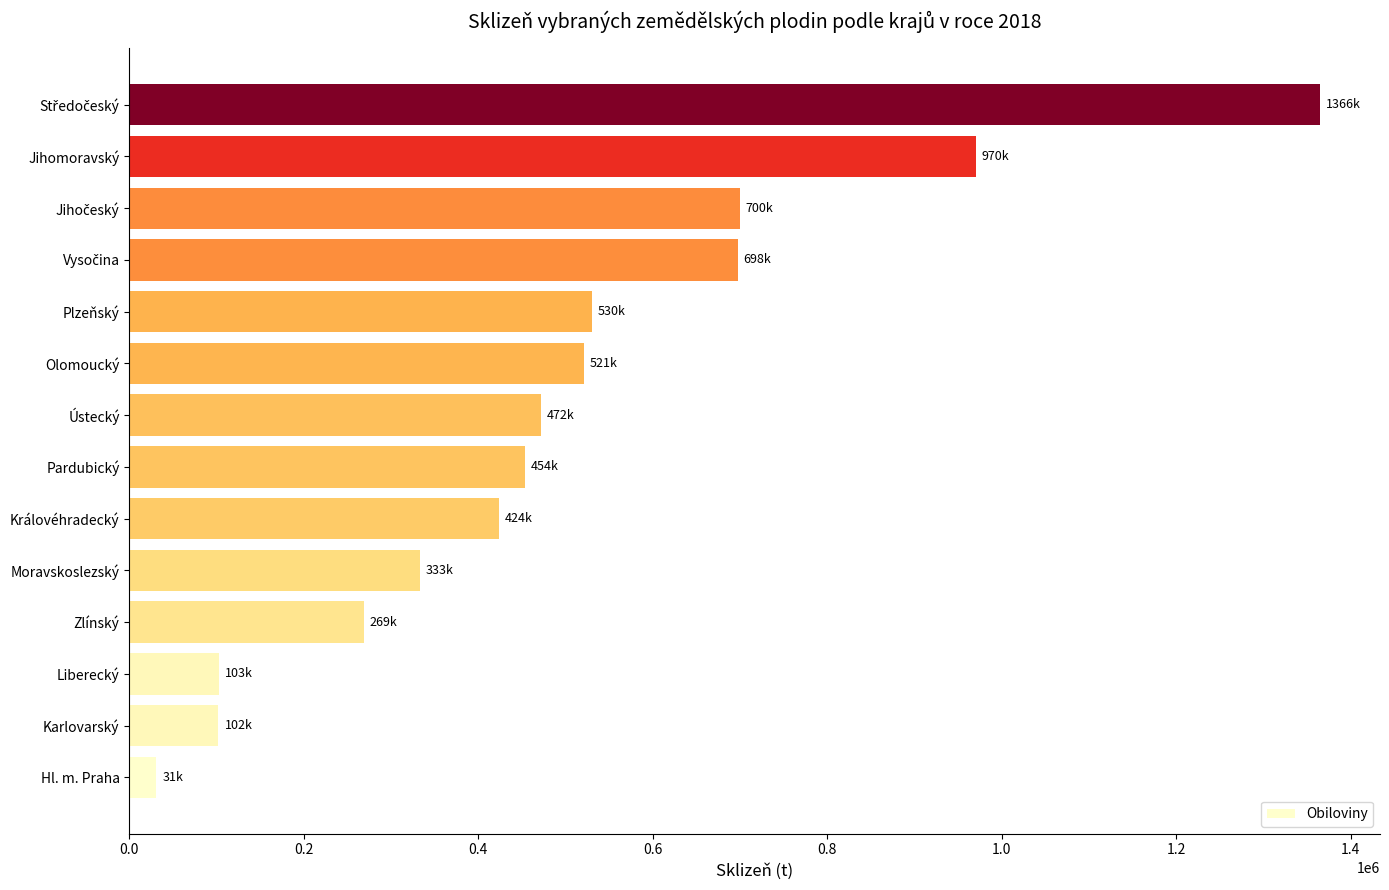

Which has a higher value, Královéhradecký or Karlovarský?

Královéhradecký